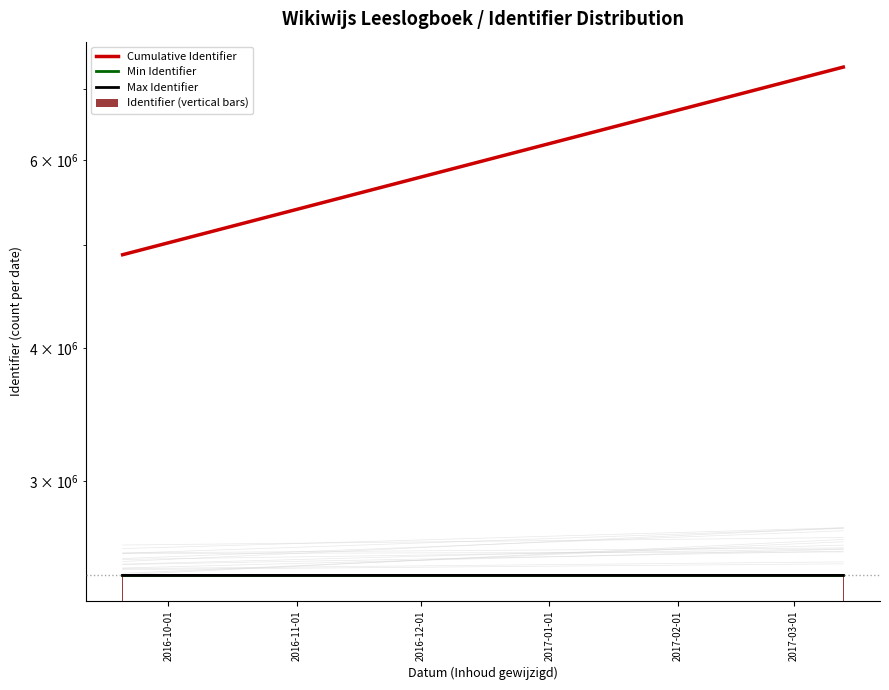

True or false: Min Identifier has a value of 2447336.0 at 2016-11-01.

True